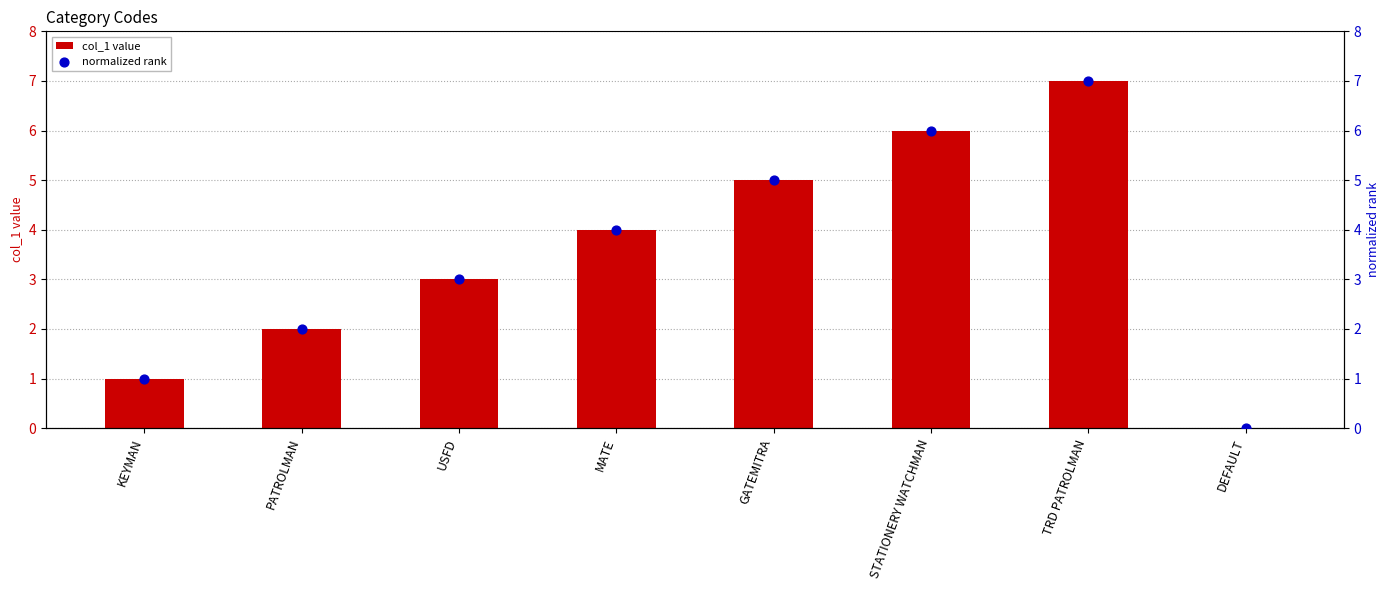

Which series has the largest total across all categories?

col_1 value